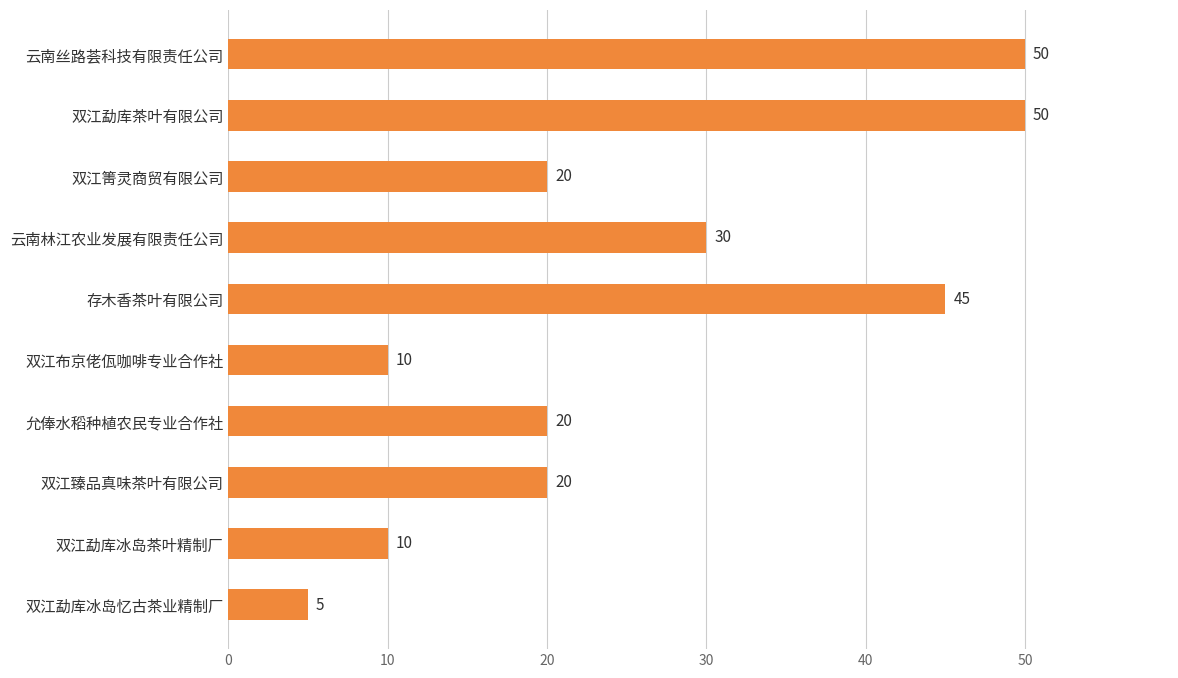

What is the value of the 1st bar from the top?

50